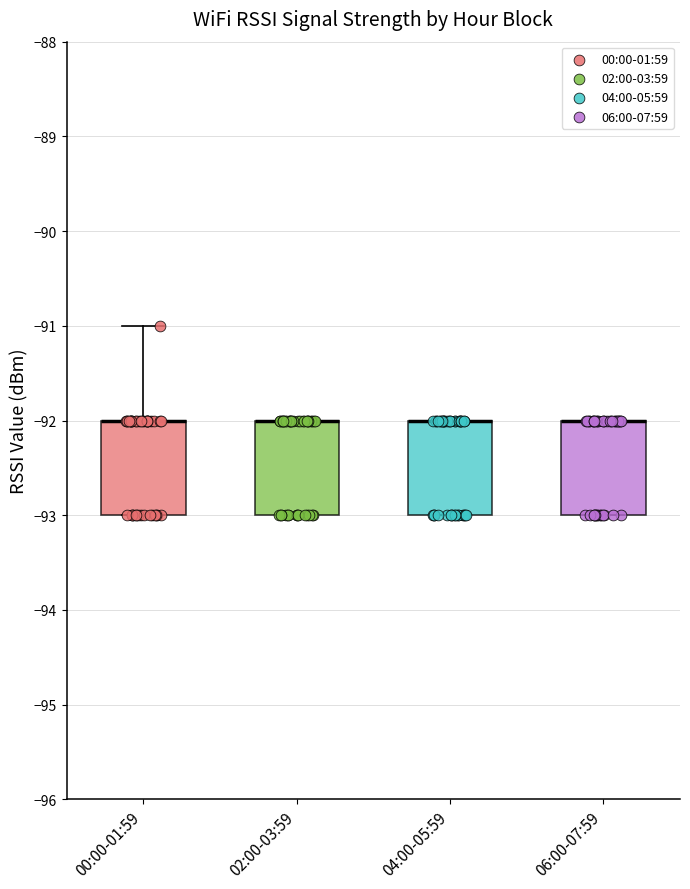

Reading left to right, read every box against the y-axis: the position of its median line, the range the box covers, and the ends of its whiskers. The values are not printed on the chart, so give them approximately, as read against the axis.

00:00-01:59: median -92 (drawn on the box's upper edge), box -93 to -92, whiskers -93 to -91
02:00-03:59: median -92 (drawn on the box's upper edge), box -93 to -92, whiskers -93 to -92
04:00-05:59: median -92 (drawn on the box's upper edge), box -93 to -92, whiskers -93 to -92
06:00-07:59: median -92 (drawn on the box's upper edge), box -93 to -92, whiskers -93 to -92